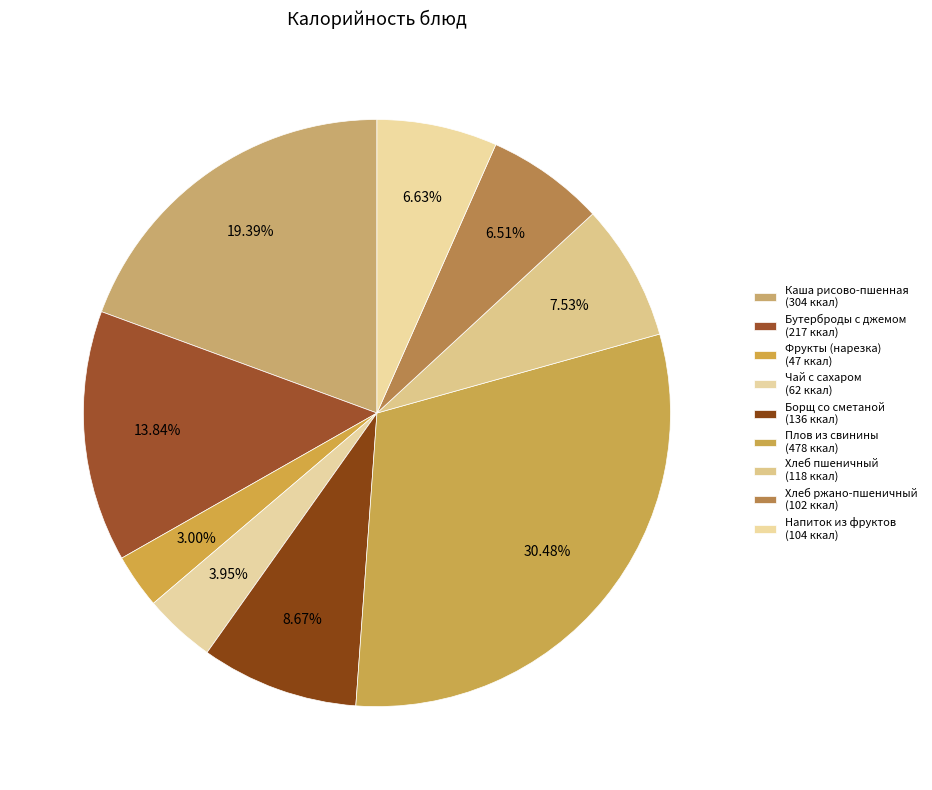

Count the number of slices in the pie.

9